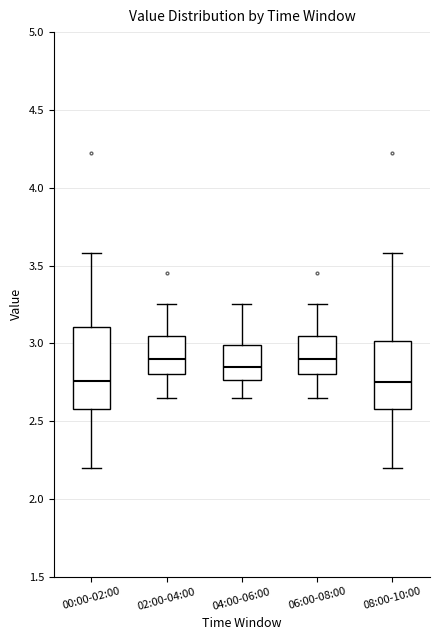

Reading left to right, read every box against the y-axis: the position of its median line, the range the box covers, and the ends of its whiskers. The values are not printed on the chart, so give them approximately, as read against the axis.

00:00-02:00: median 2.75, box 2.60 to 3.10, whiskers 2.20 to 3.60
02:00-04:00: median 2.90, box 2.80 to 3.05, whiskers 2.65 to 3.25
04:00-06:00: median 2.85, box 2.75 to 3.00, whiskers 2.65 to 3.25
06:00-08:00: median 2.90, box 2.80 to 3.05, whiskers 2.65 to 3.25
08:00-10:00: median 2.75, box 2.60 to 3.00, whiskers 2.20 to 3.60